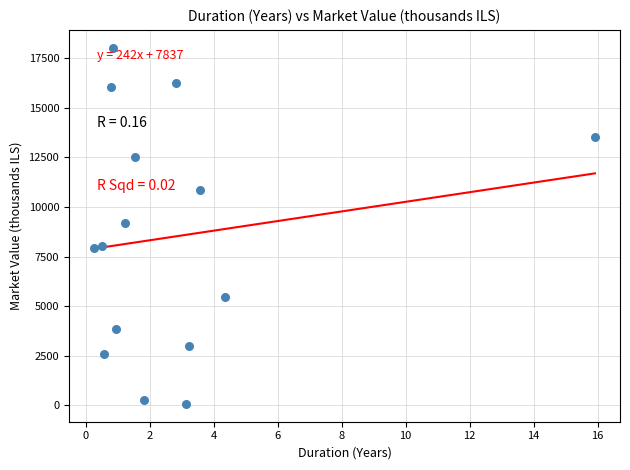

What is the range of X values (max minus min)?

15.7